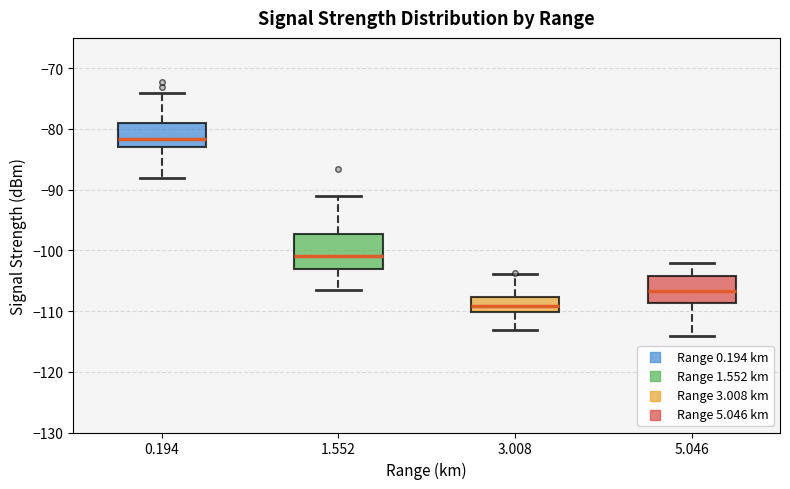

Which box's median line is the lowest?

3.008